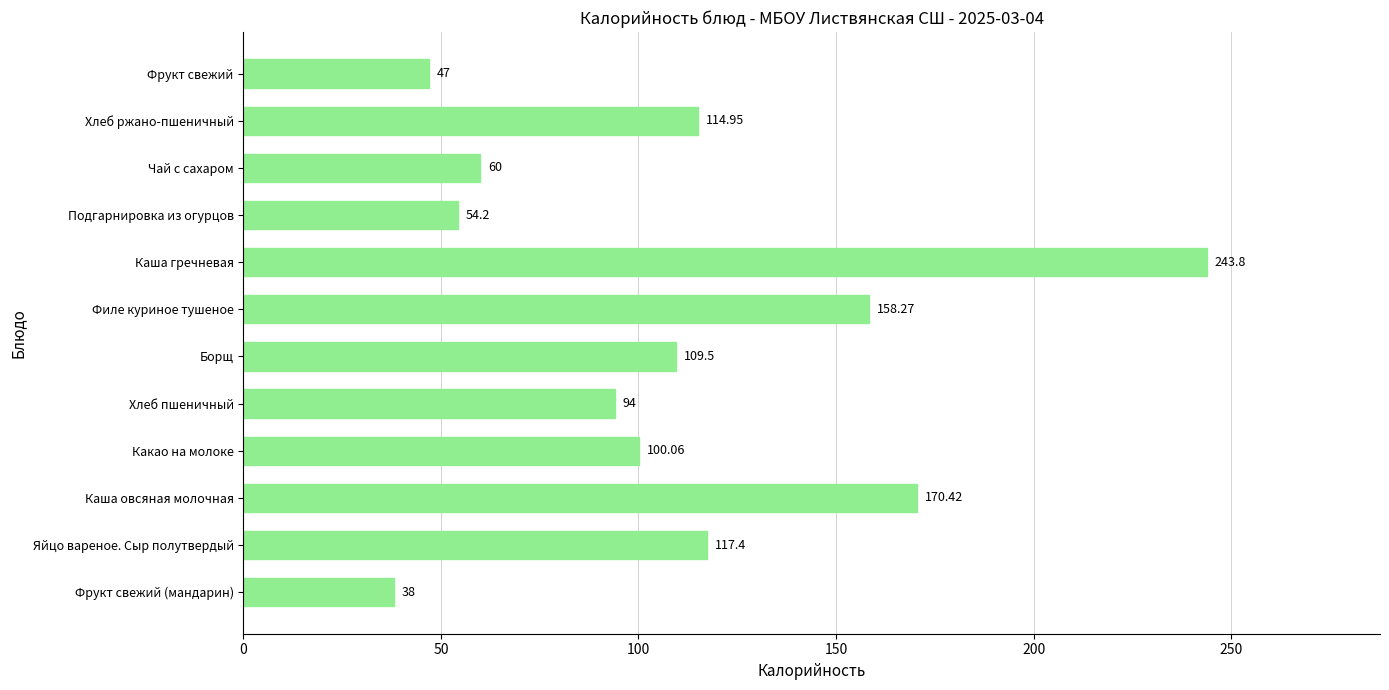

Which has a higher value, Борщ or Фрукт свежий (мандарин)?

Борщ